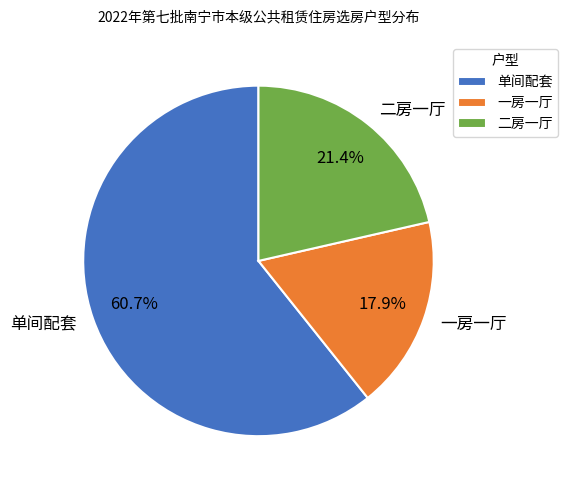

The 二房一厅 slice represents 21% of the pie. True or false?

True